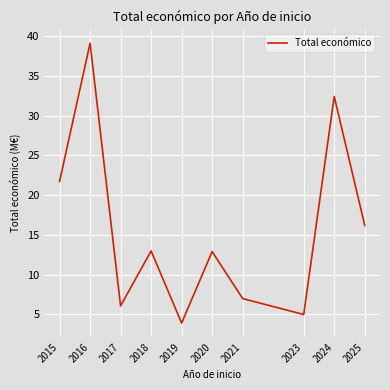

True or false: the data shows 21.0 at 2016.

False